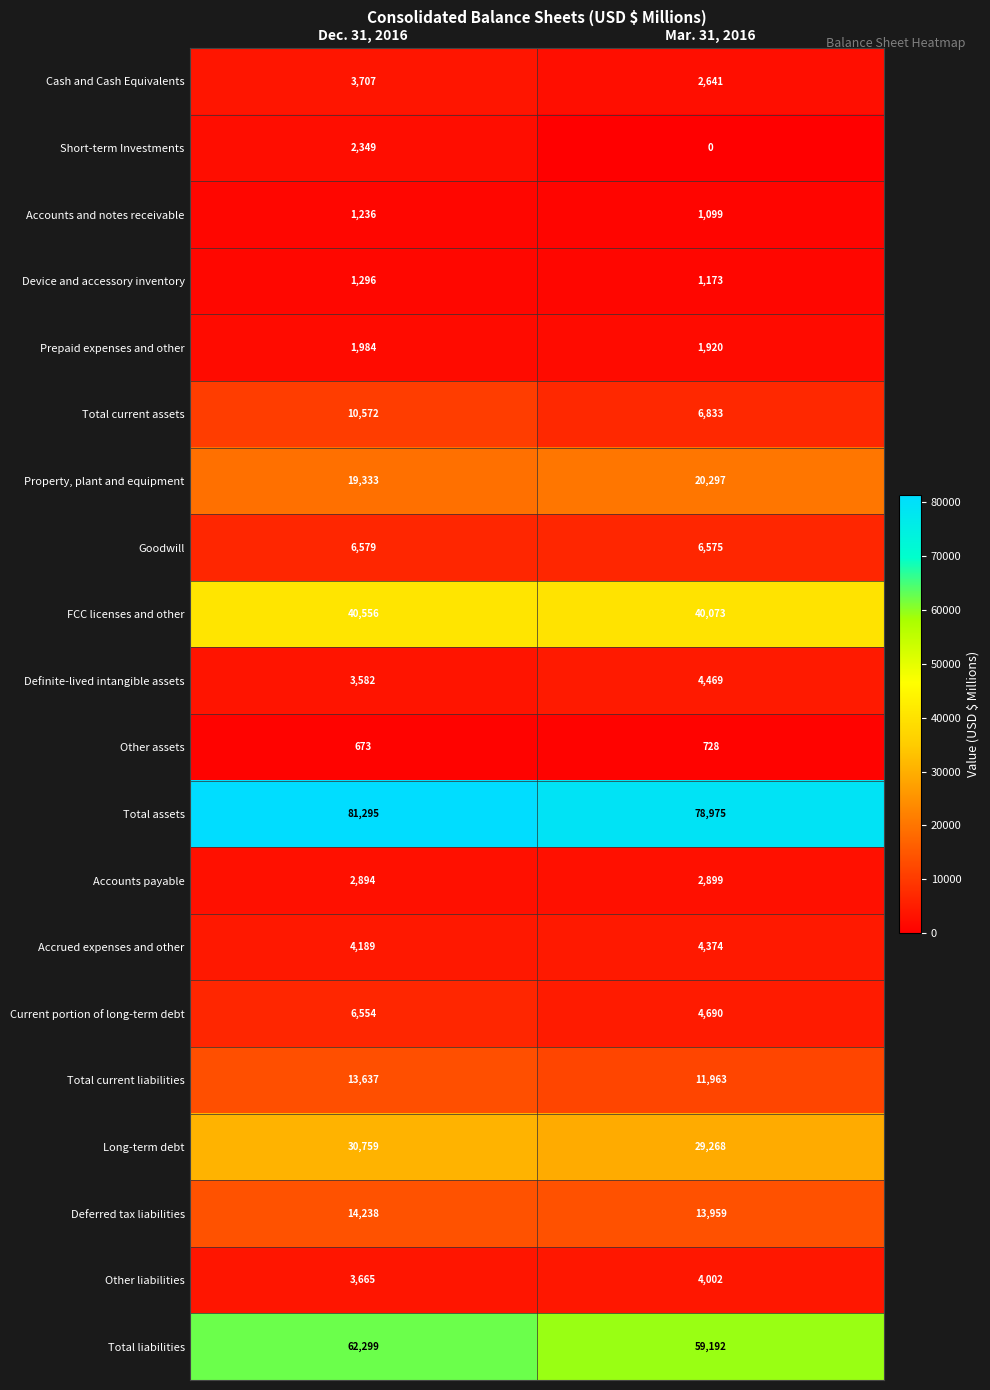

Rank the series at Dec. 31, 2016 from highest to lowest value.

Total assets, Total liabilities, FCC licenses and other, Long-term debt, Property, plant and equipment, Deferred tax liabilities, Total current liabilities, Total current assets, Goodwill, Current portion of long-term debt, Accrued expenses and other, Cash and Cash Equivalents, Other liabilities, Definite-lived intangible assets, Accounts payable, Short-term Investments, Prepaid expenses and other, Device and accessory inventory, Accounts and notes receivable, Other assets